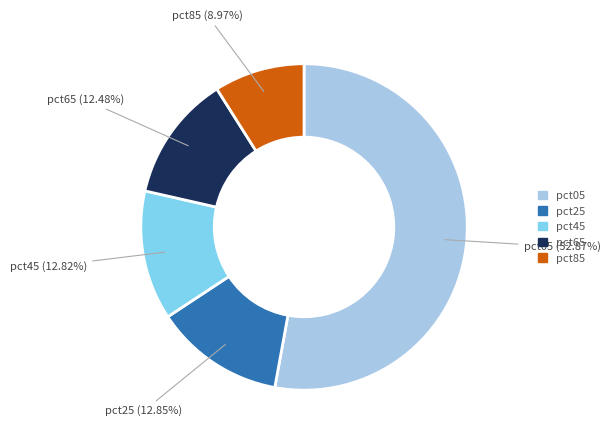

Is there a majority slice in this chart?

Yes